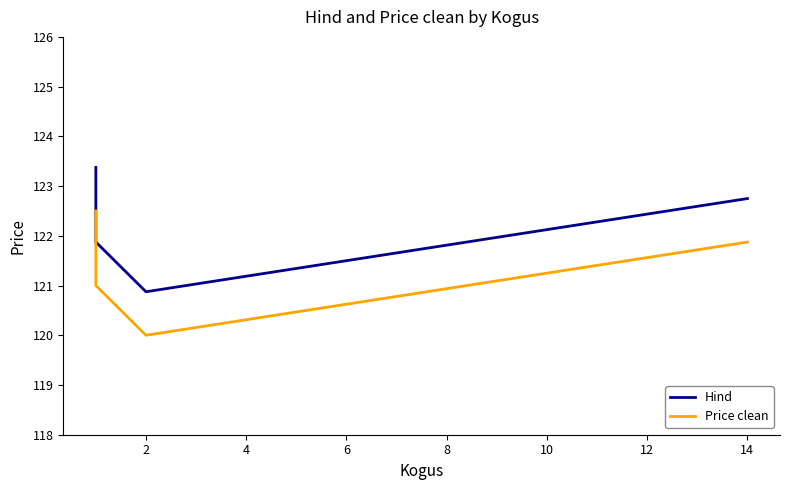

What is the total value across all series at 4?

242.9